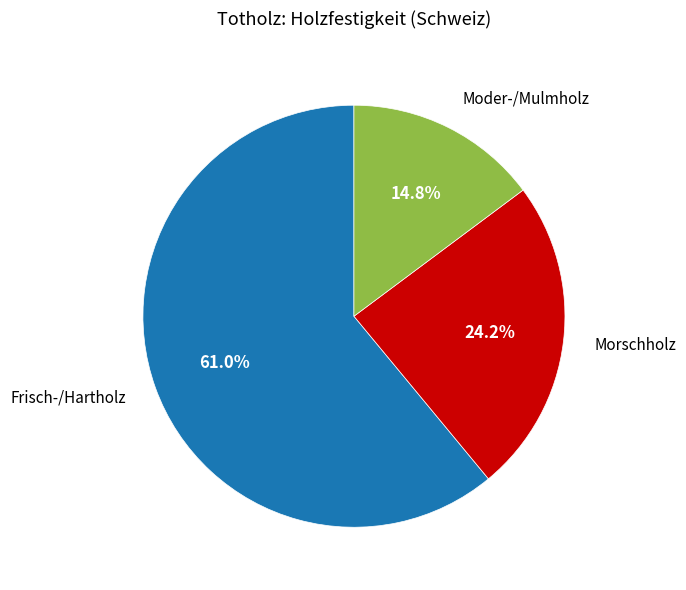

How many slices are in this pie chart?

3